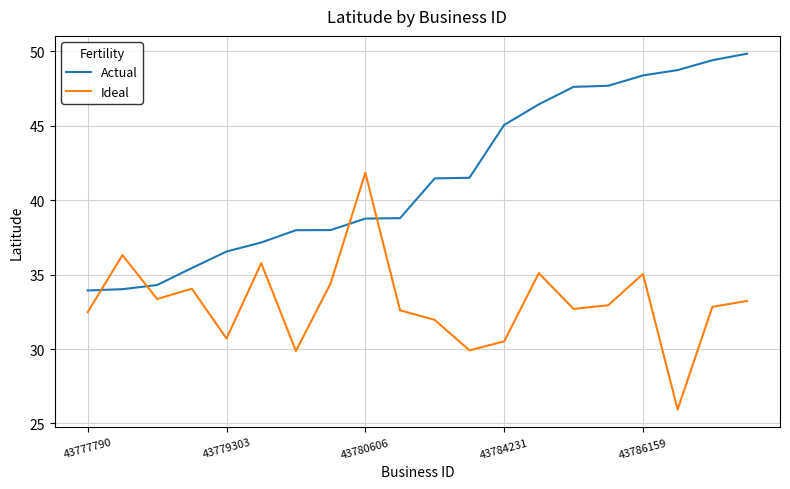

List the series in order of their peak value, lowest first.

Ideal, Actual